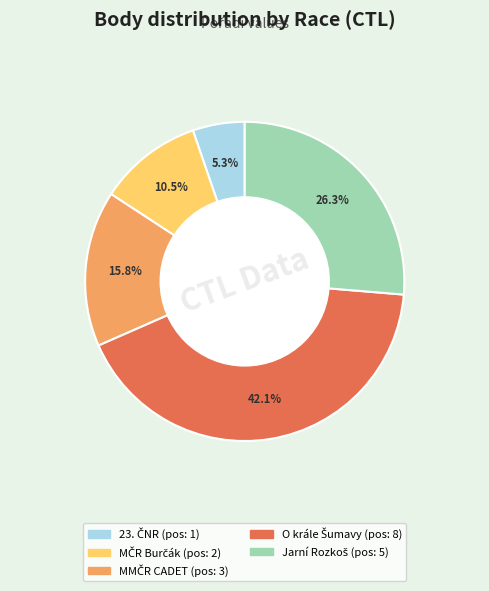

Does any single category account for the majority?

No